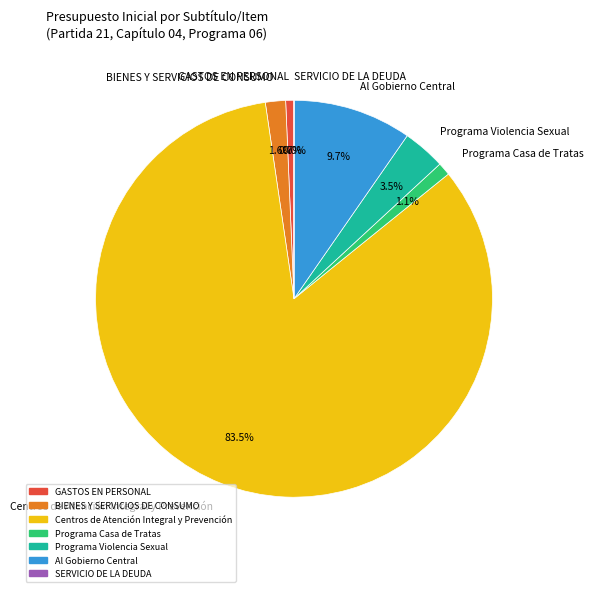

Is there a majority slice in this chart?

Yes